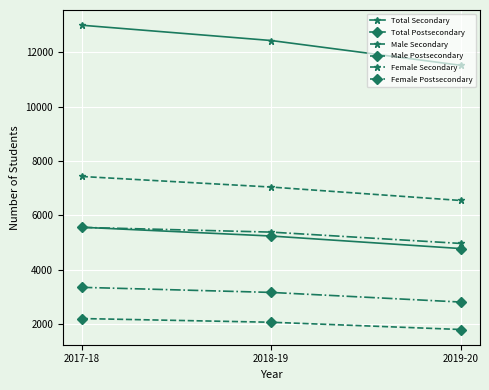

Which category has the highest value across all series?

2017-18